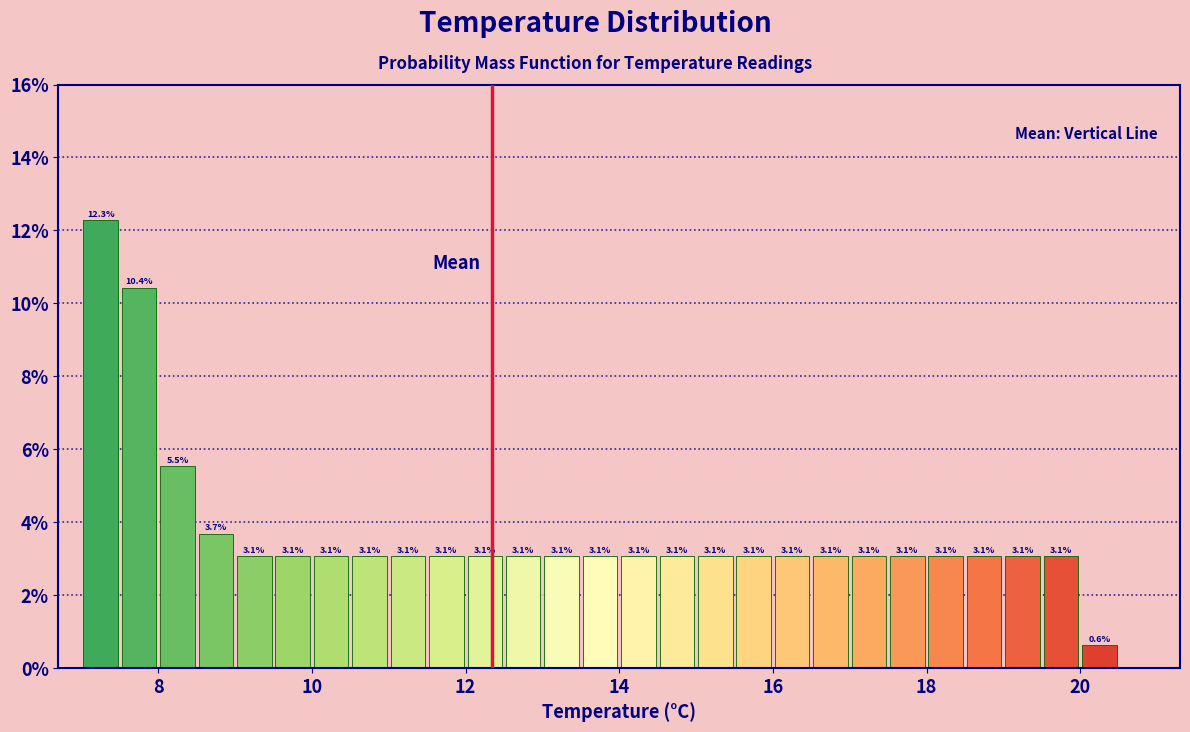

Around what value on the x-axis is the tallest bar? Give the approximate position of its centre, as read against the axis.

7.2